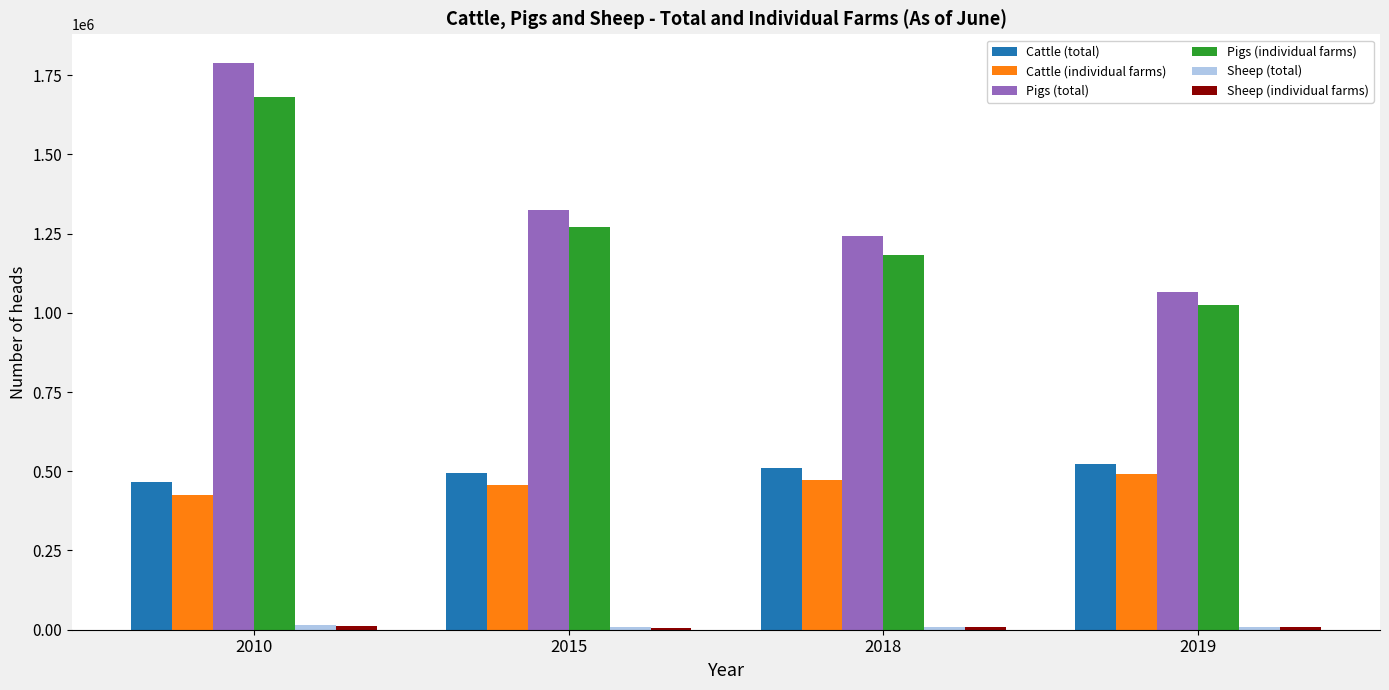

At how many categories does at least one series exceed 450277?

4